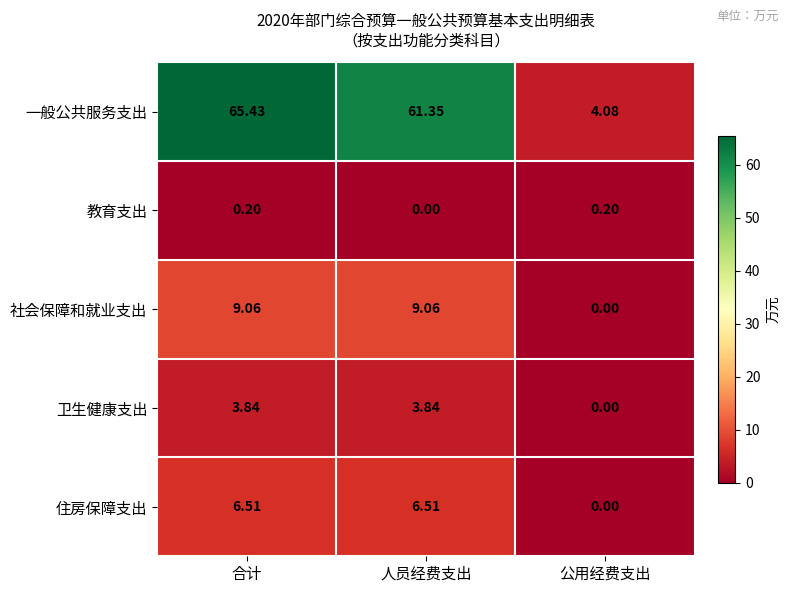

Where does the 社会保障和就业支出 series first go above 9?

合计